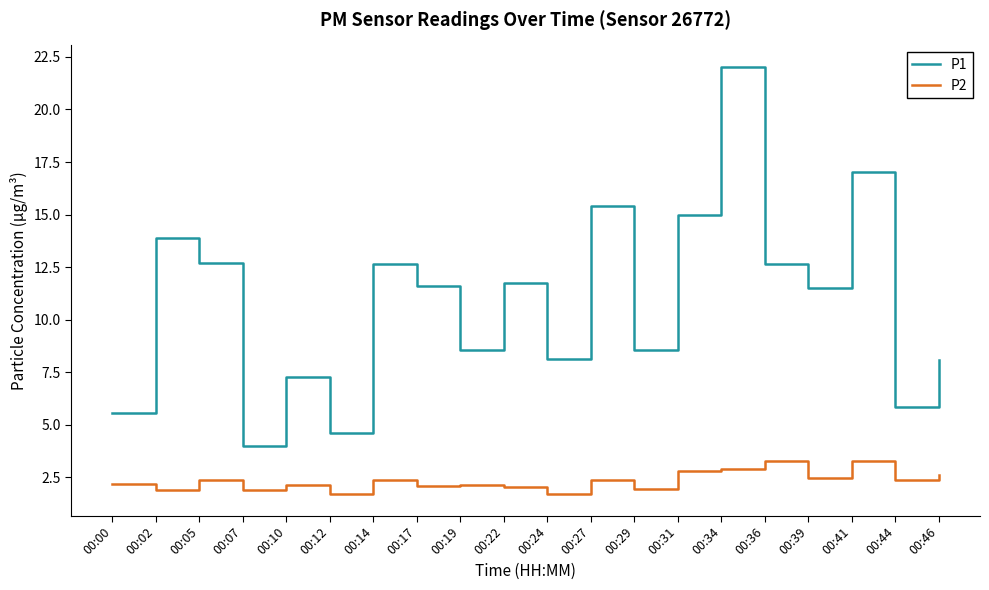

What is the highest value of the P2 series?

3.3